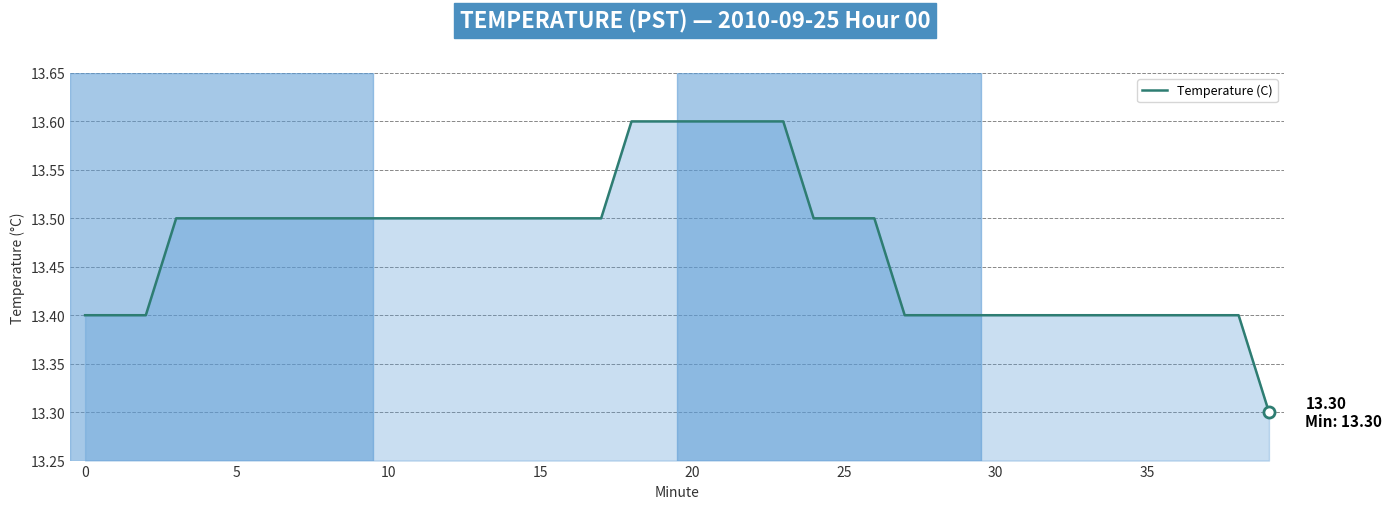

How many lines are shown in the chart?

1